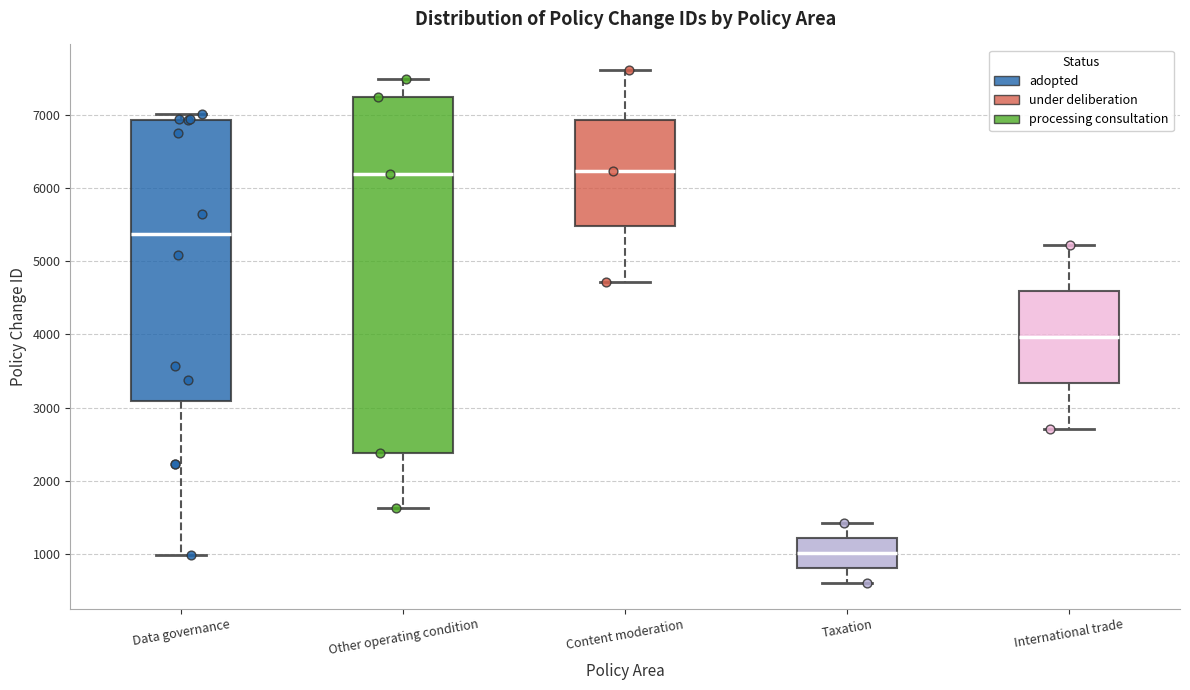

Which box's median line is the lowest?

Taxation